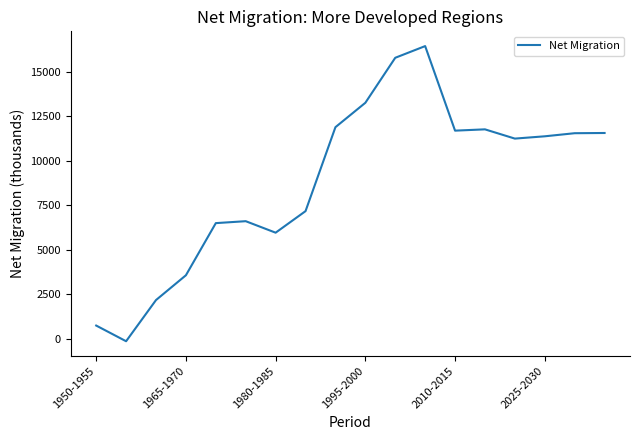

What is the greatest value displayed?

16431.0